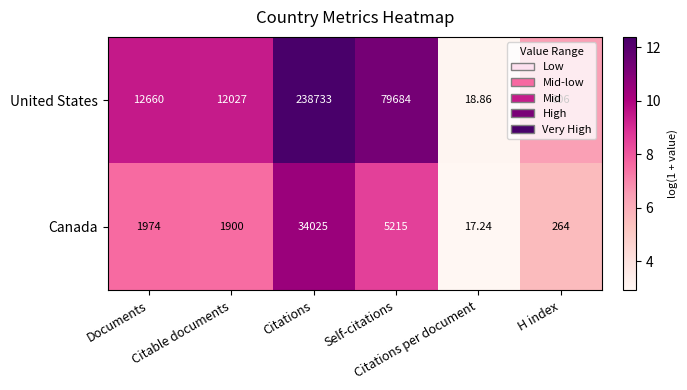

Which series has the widest spread of values?

United States